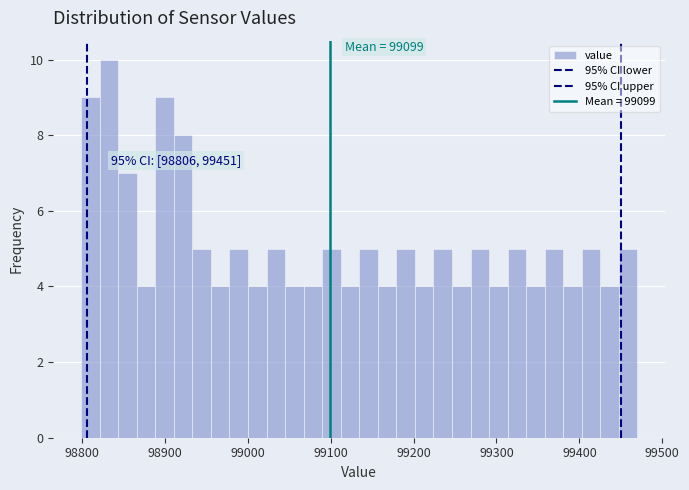

Around what value on the x-axis is the tallest bar? Give the approximate position of its centre, as read against the axis.

98830